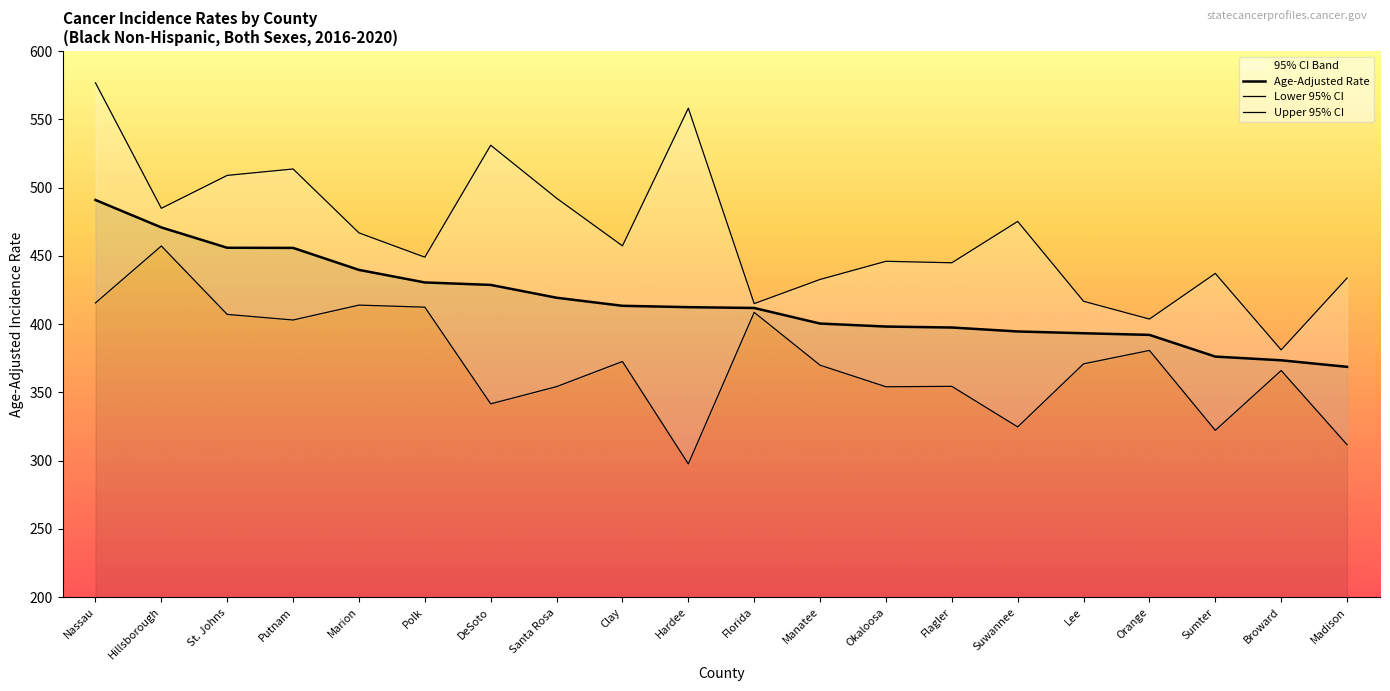

True or false: Age-Adjusted Rate and Upper 95% CI intersect in this chart.

False